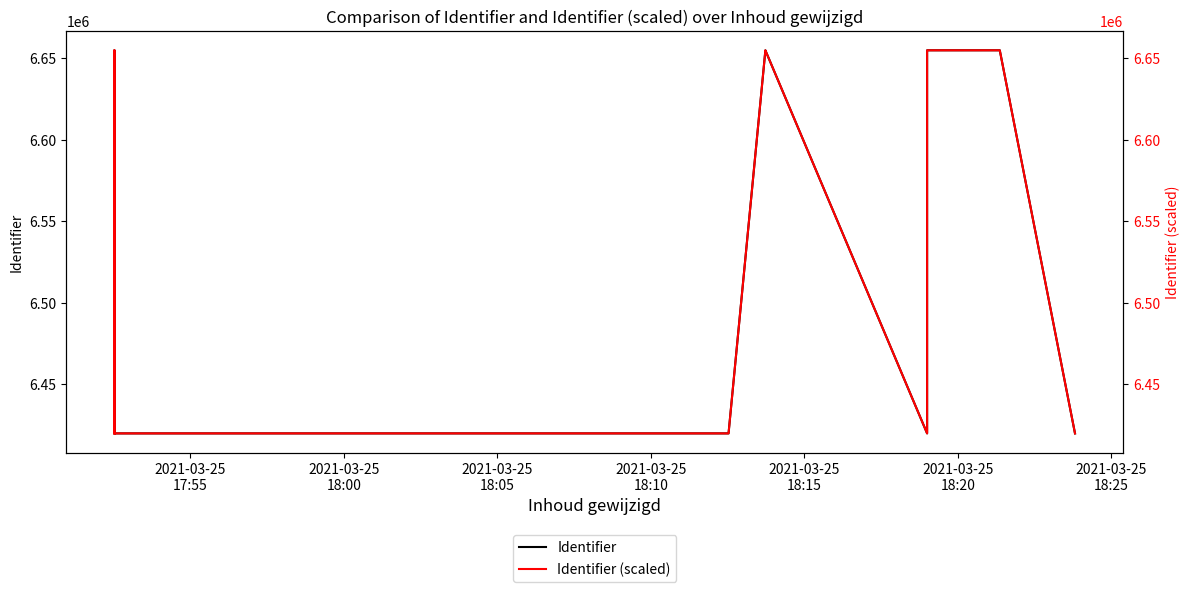

How many series are shown in this chart?

2